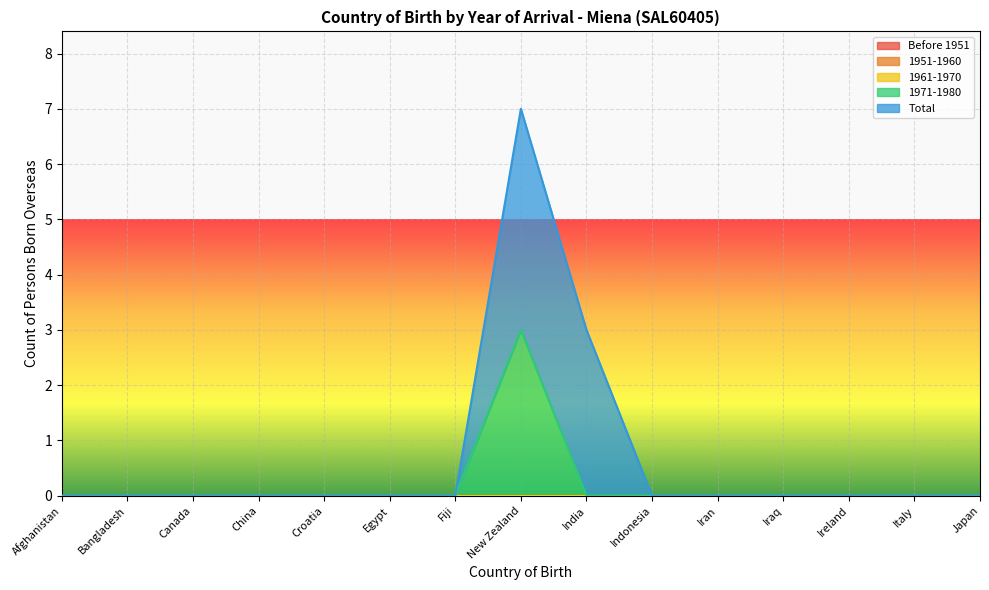

Which series has the largest range (max minus min)?

Total